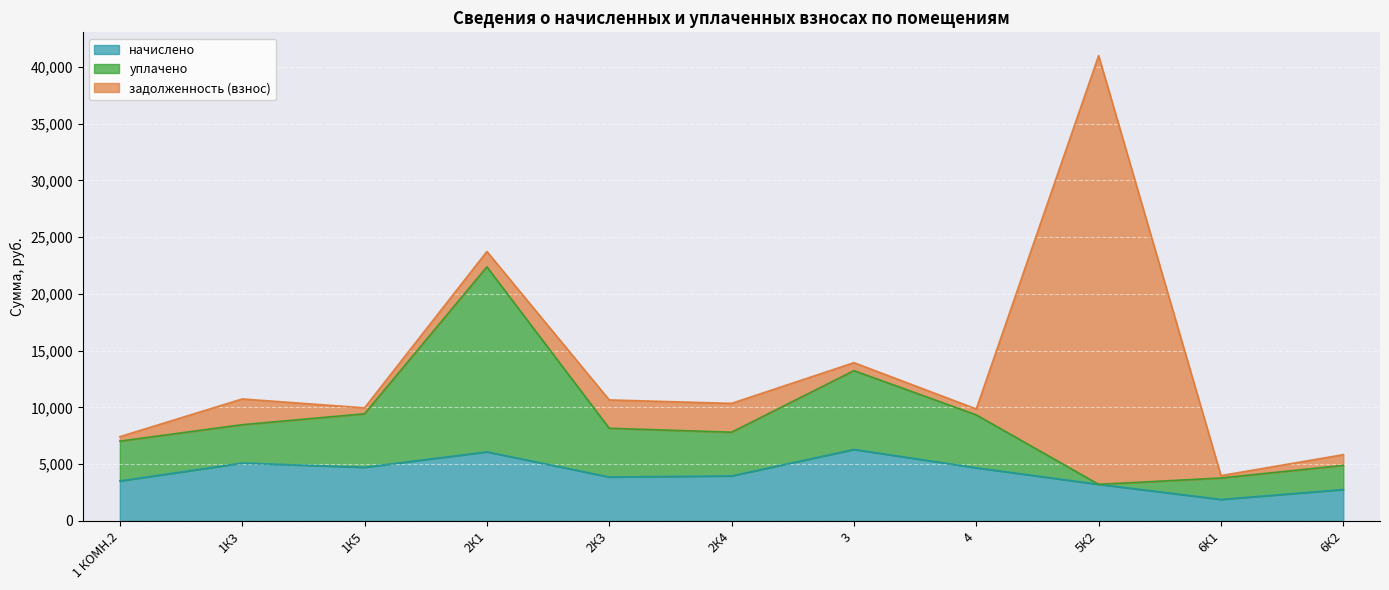

What position from the left is 3?

7